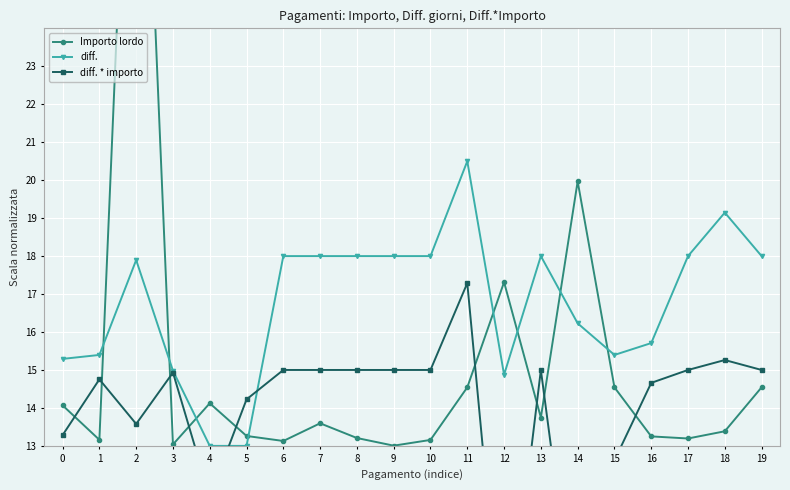

The Importo lordo series shows 3.7 at 19. True or false?

False